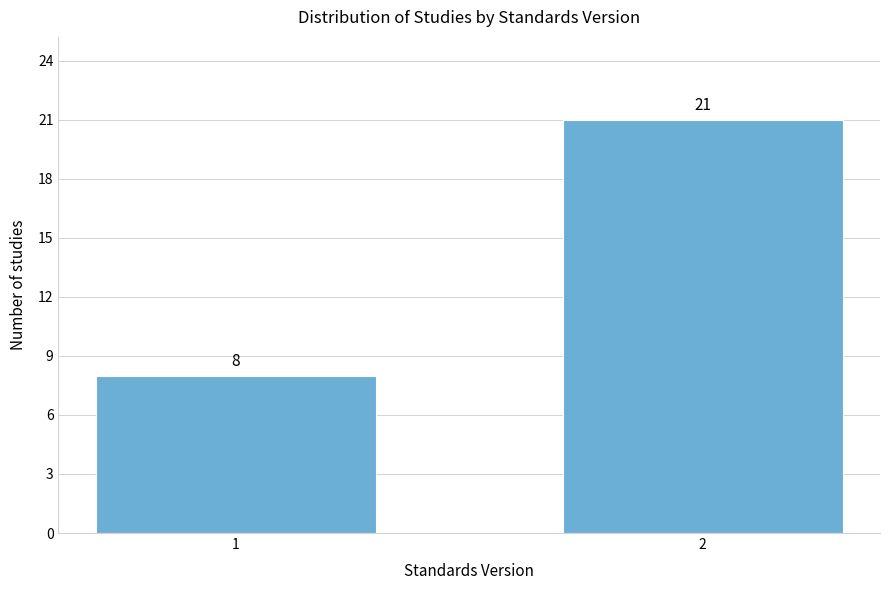

Reading left to right, transcribe all the data shown in this chart.

8	21